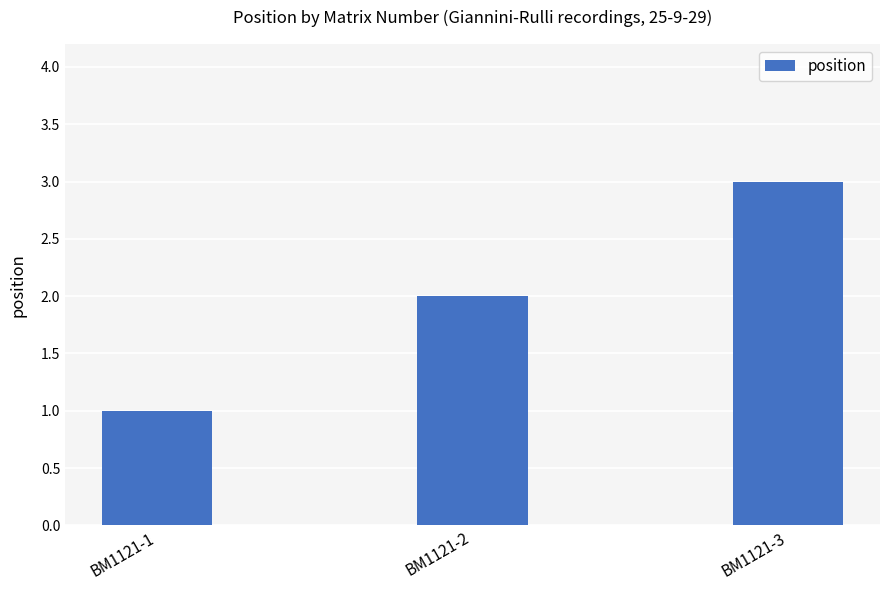

How many categories are shown in the chart?

3